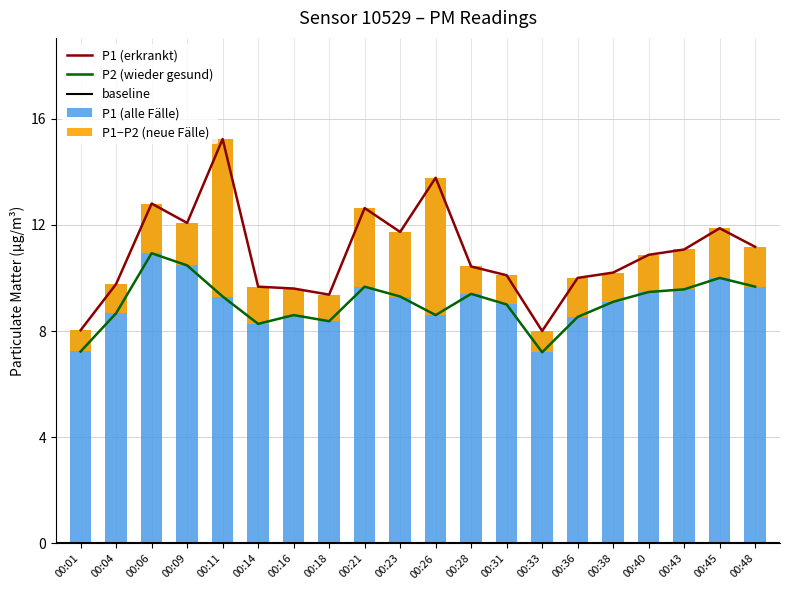

Which series has the largest total across all categories?

P1